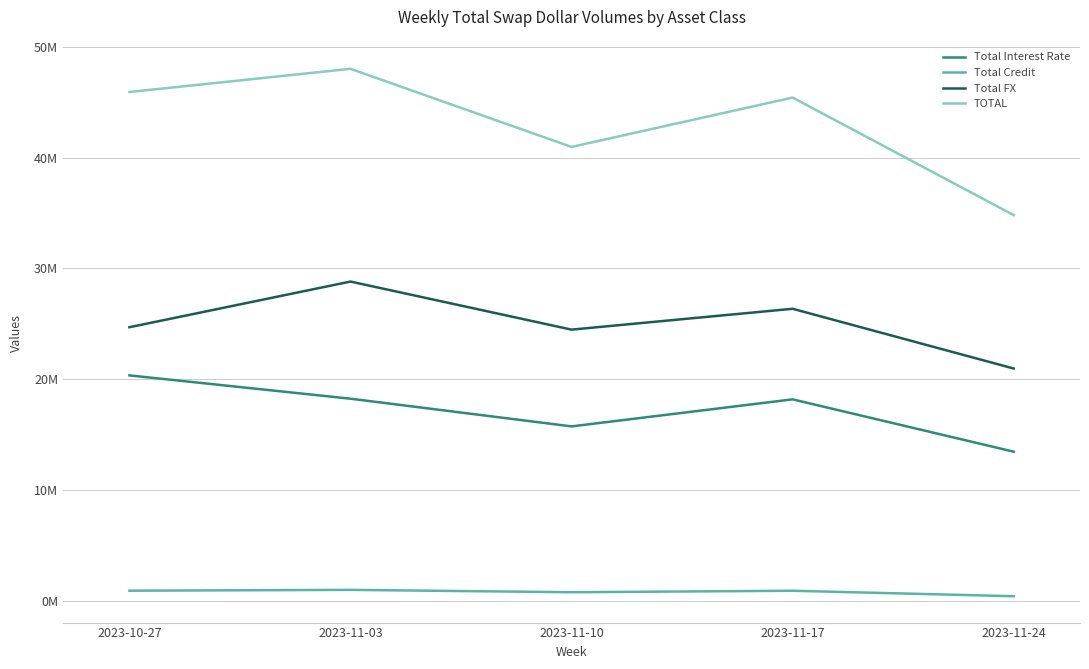

What is the smallest value displayed?

401254